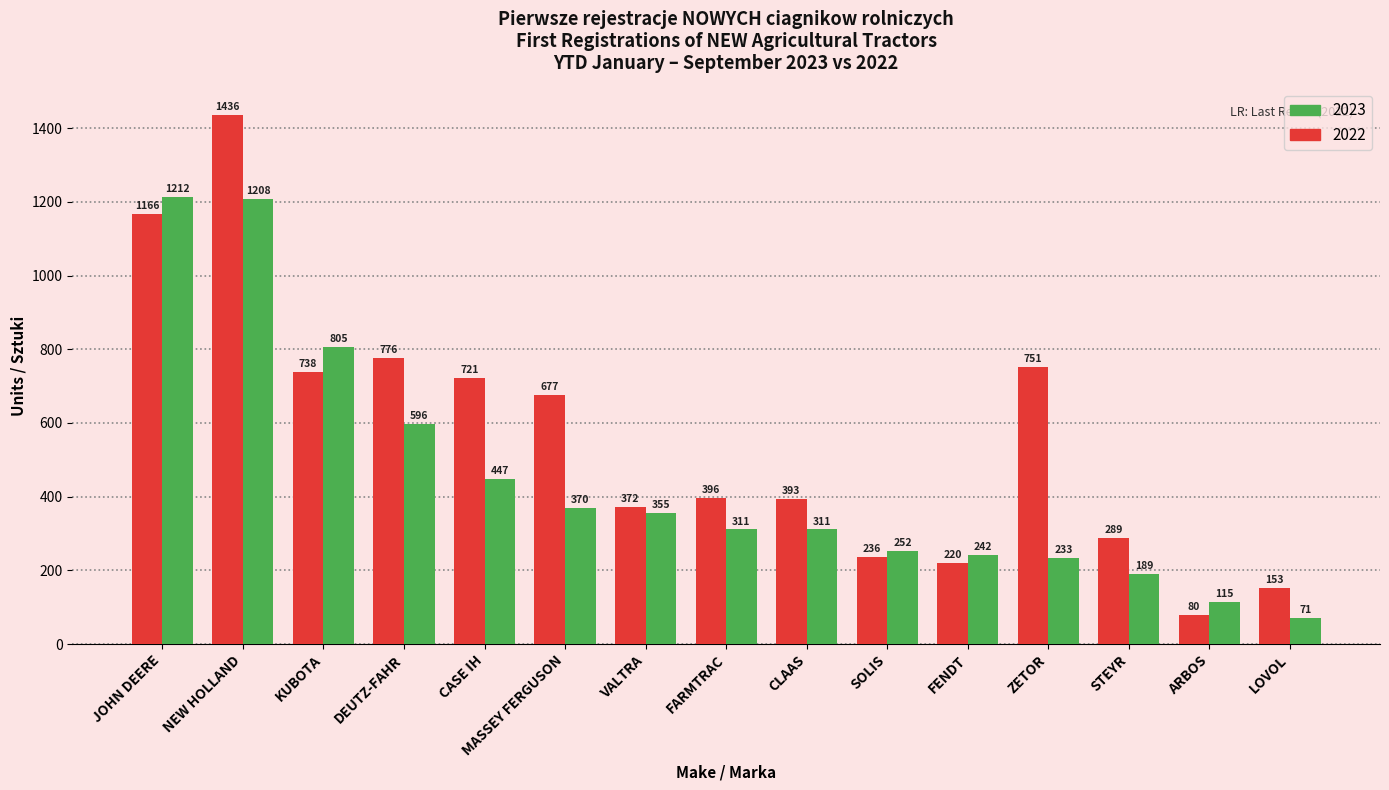

Which label corresponds to the smallest value in the chart?

LOVOL